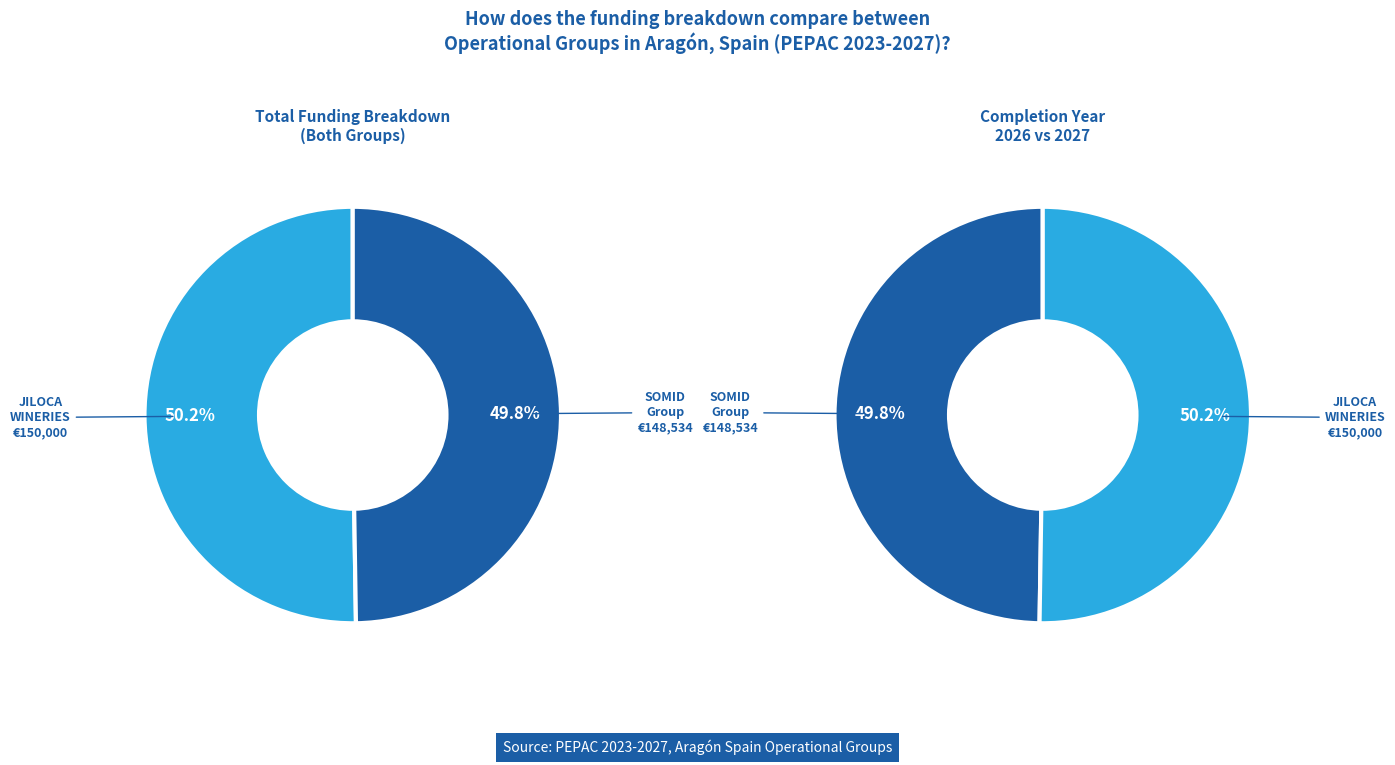

What is the ratio of the value at SOMID Operational Group to the value at JILOCA WINERIES AND VINEYARDS Operational Group?

1.0